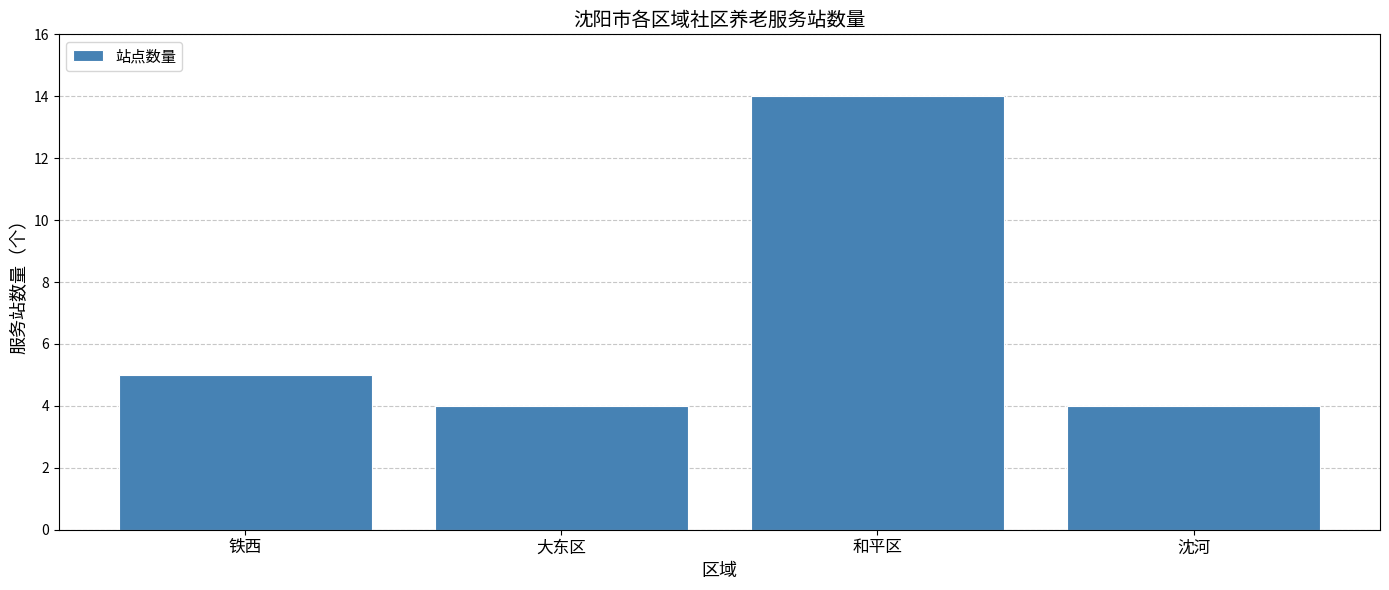

What is the approximate value at 沈河, to the nearest 5?

5